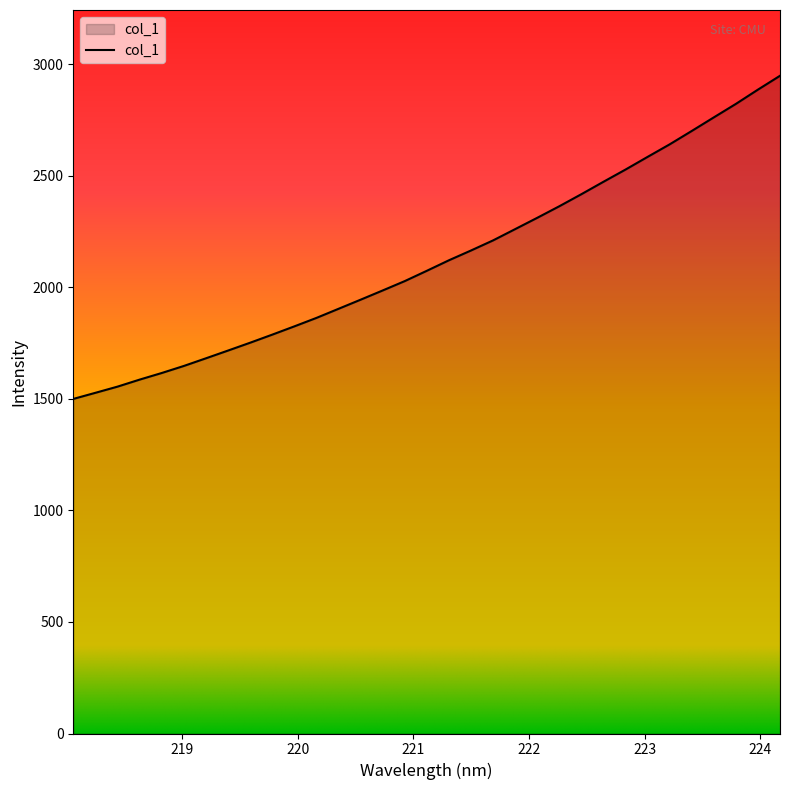

What is the smallest value displayed?

1499.8